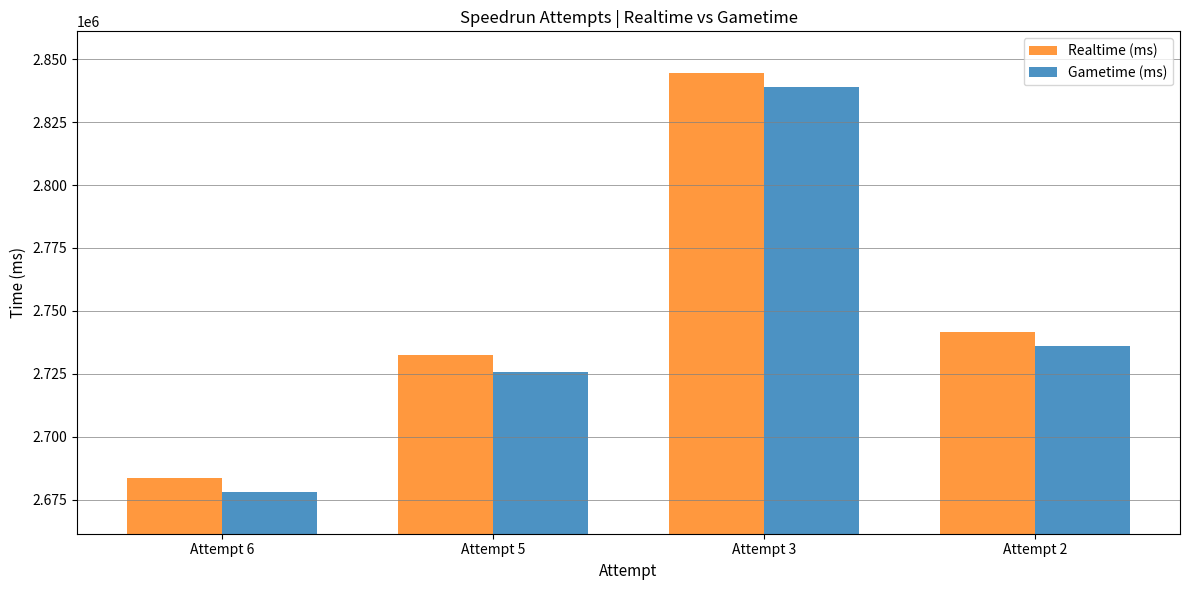

What is the sum of the Gametime (ms) values at Attempt 6 and Attempt 3?

5516993